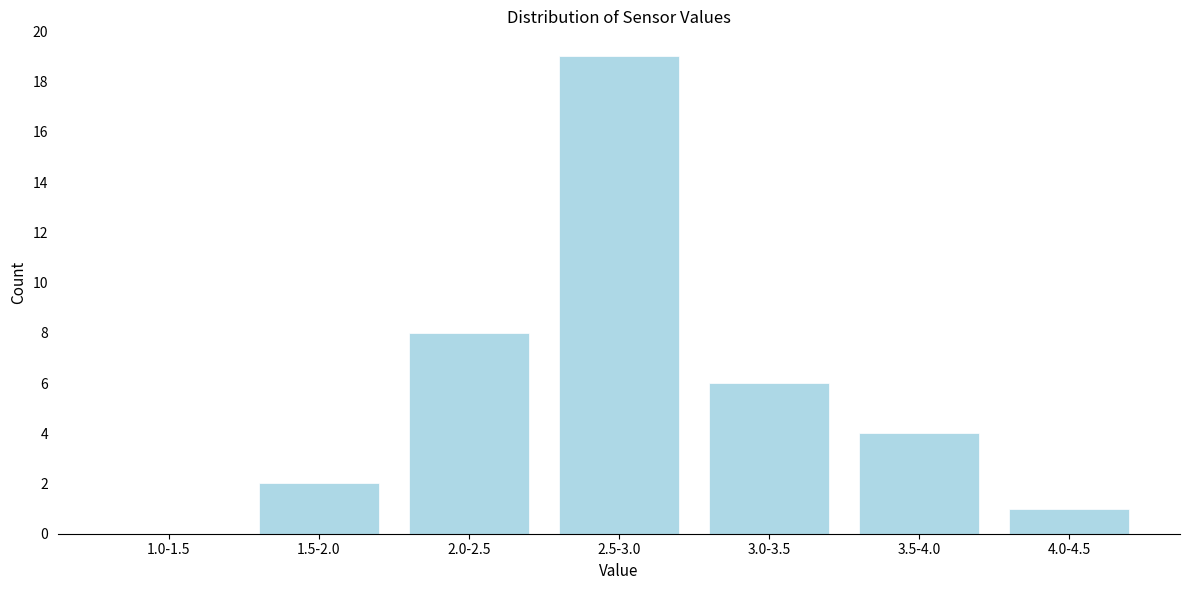

Reading left to right, what are all the values shown in this chart?

1.0-1.5=0	1.5-2.0=2	2.0-2.5=8	2.5-3.0=19	3.0-3.5=6	3.5-4.0=4	4.0-4.5=1